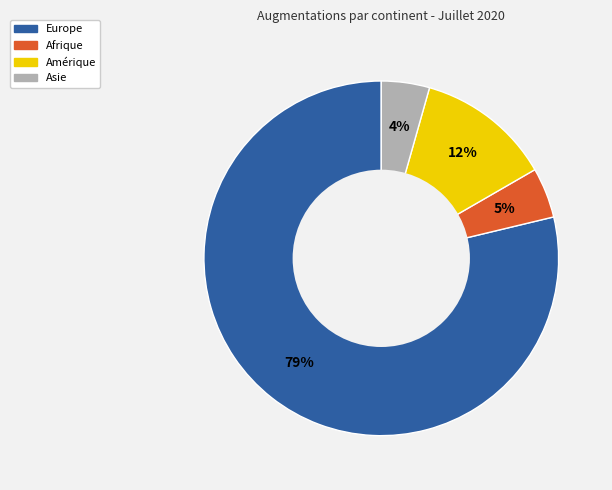

To the nearest percent, what is the average slice percentage?

25%